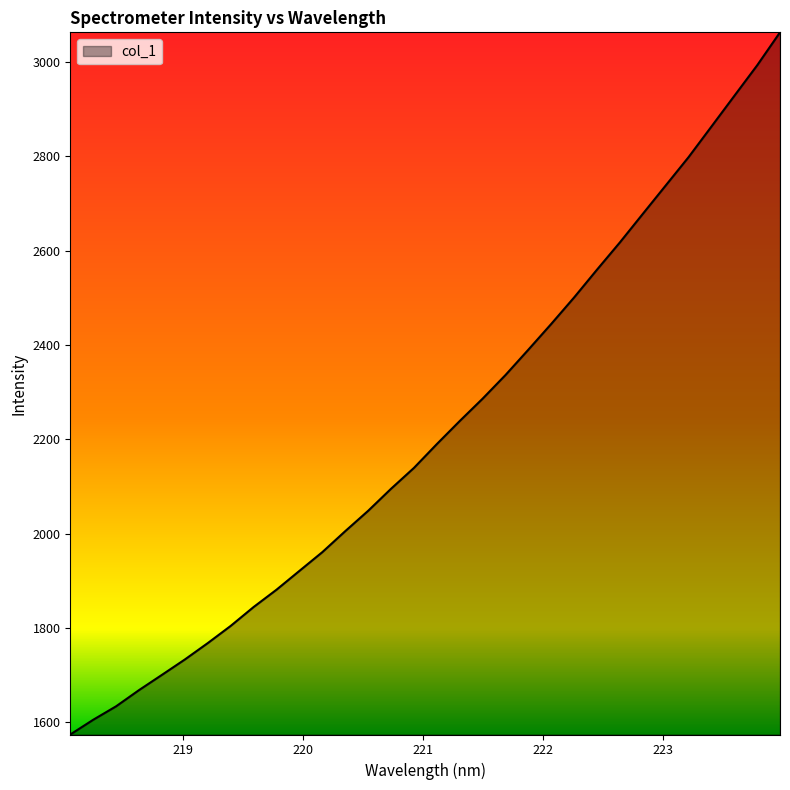

What is the greatest value displayed?

3062.9